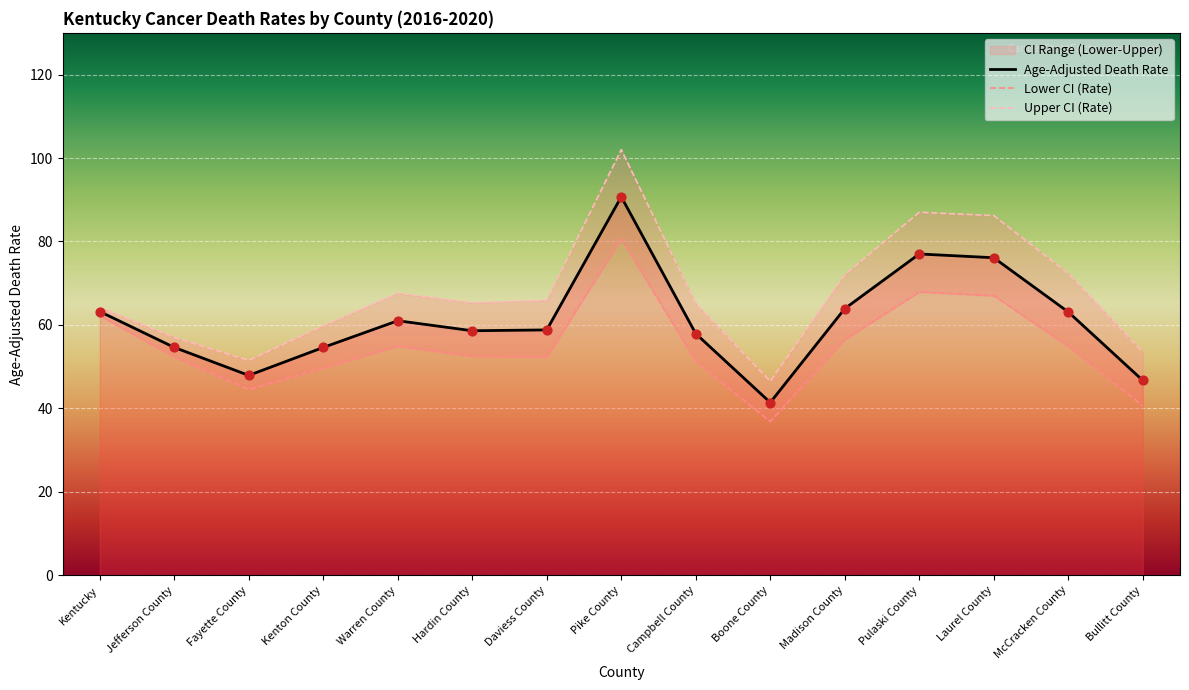

Which series has the largest Y range (max minus min)?

Upper CI (Rate)